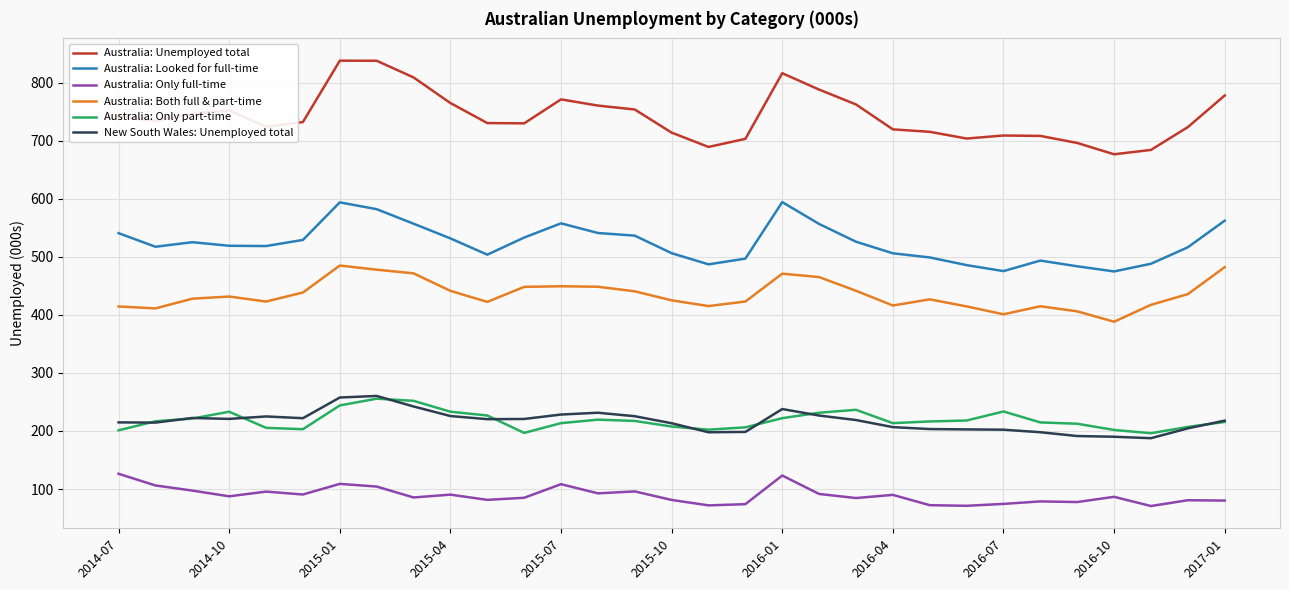

Which series has the widest spread of values?

Australia: Unemployed total